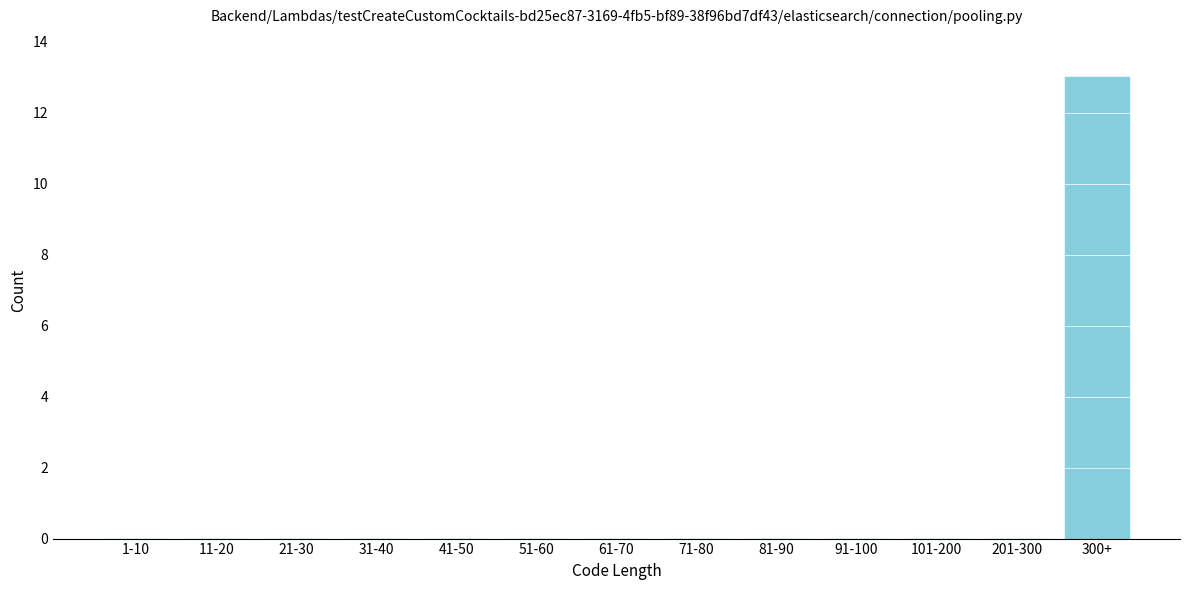

Reading left to right, extract all data points from this chart.

1-10=0	11-20=0	21-30=0	31-40=0	41-50=0	51-60=0	61-70=0	71-80=0	81-90=0	91-100=0	101-200=0	201-300=0	300+=13